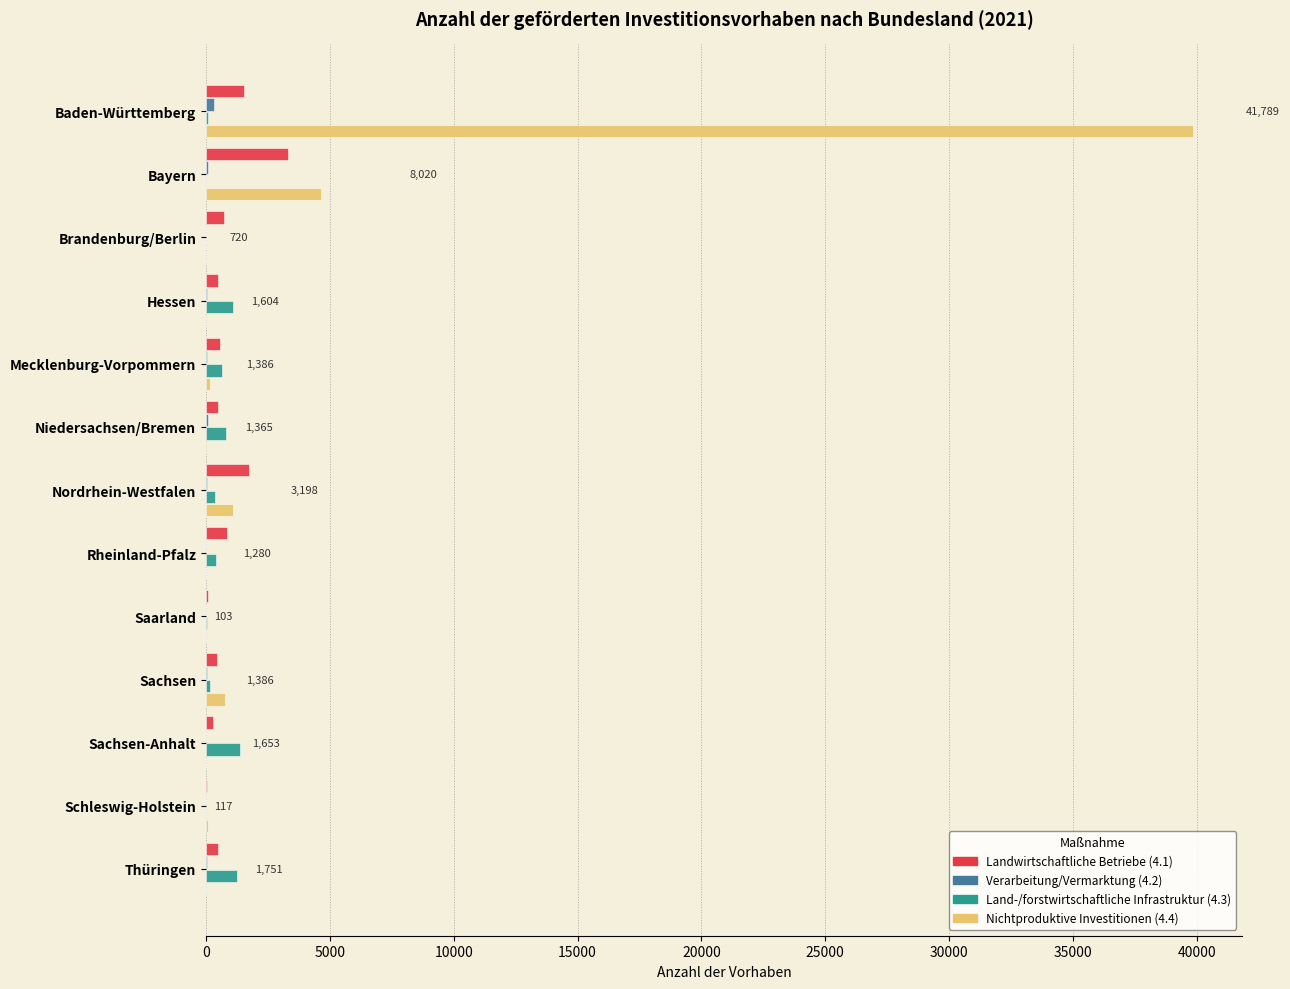

Count the number of categories in the chart.

13